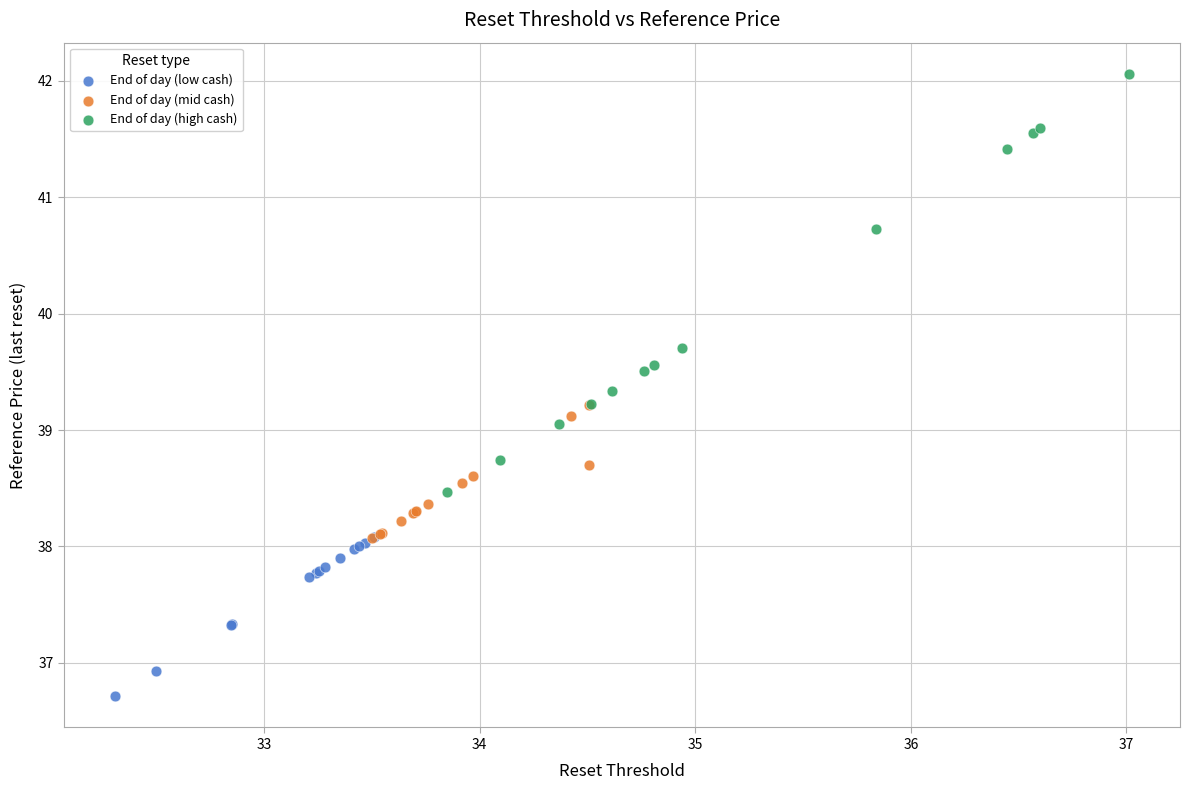

Which series reaches the maximum Y coordinate?

End of day (high cash)